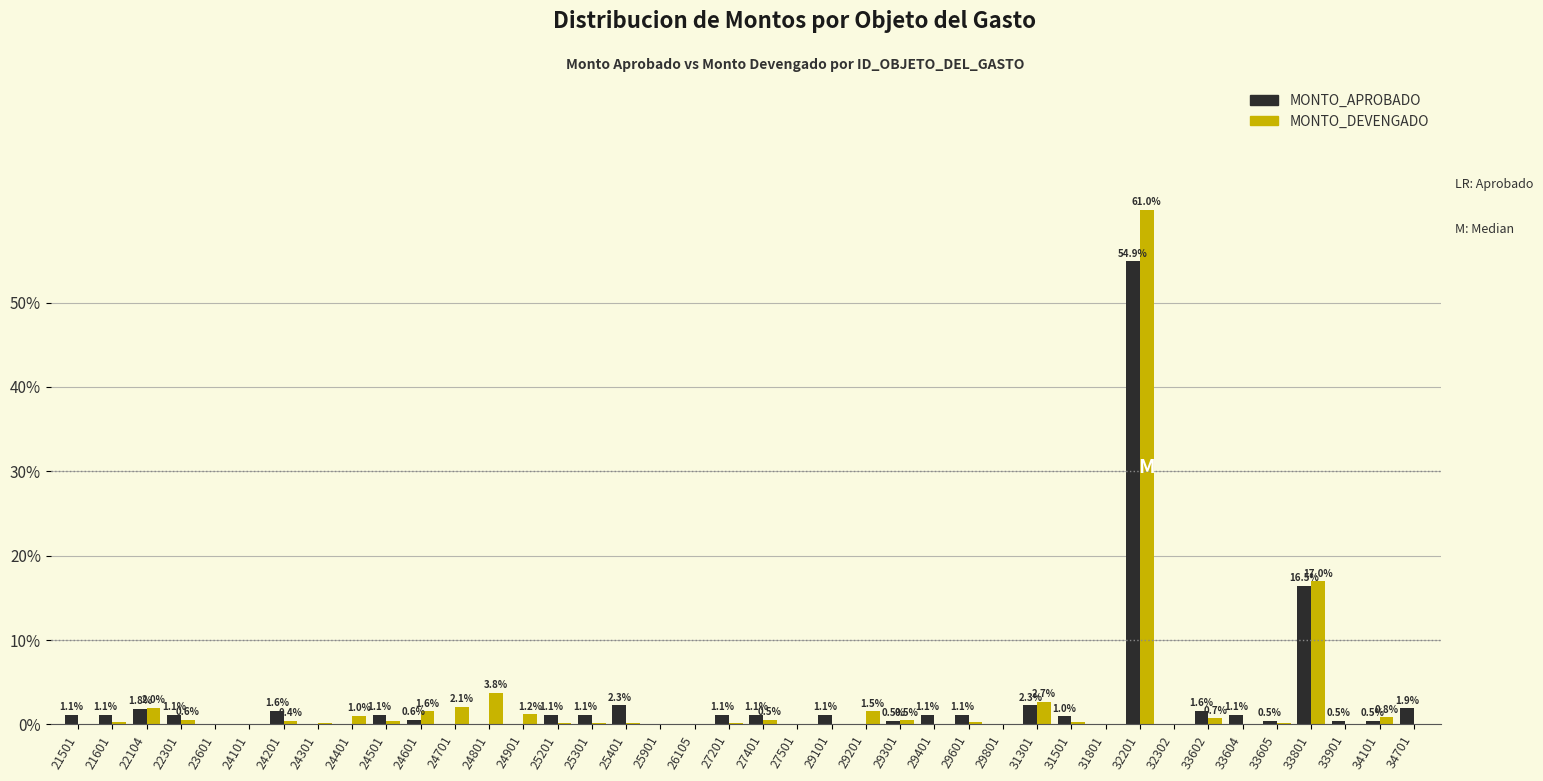

Which category has the highest value across all series?

32201